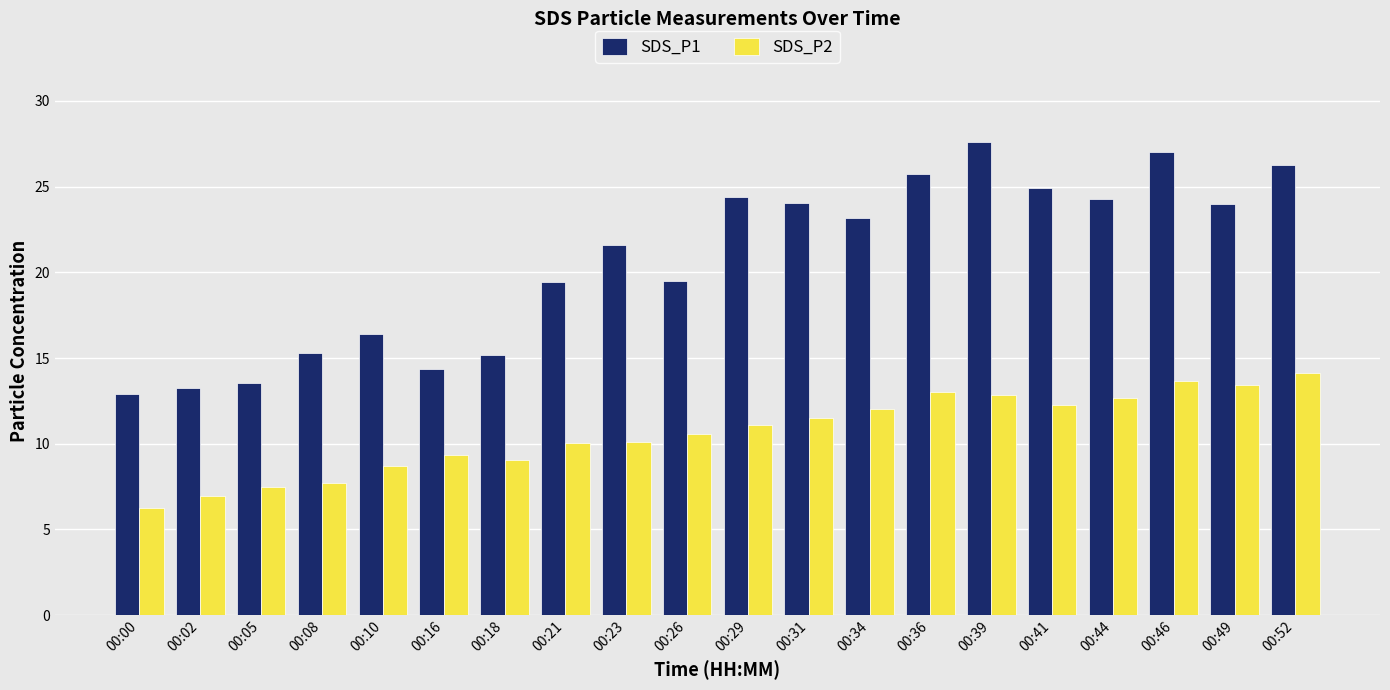

Is the value of SDS_P1 at 00:39 greater than the value of SDS_P2 at 00:49?

Yes